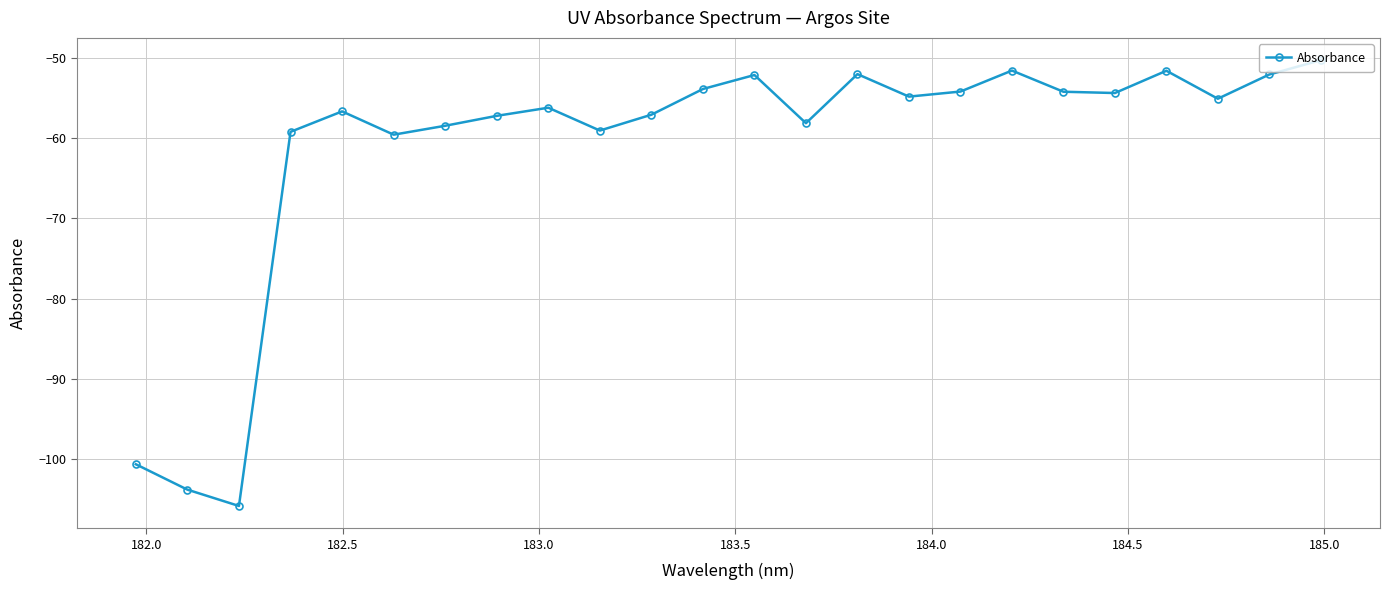

Count the number of data series in this chart.

1